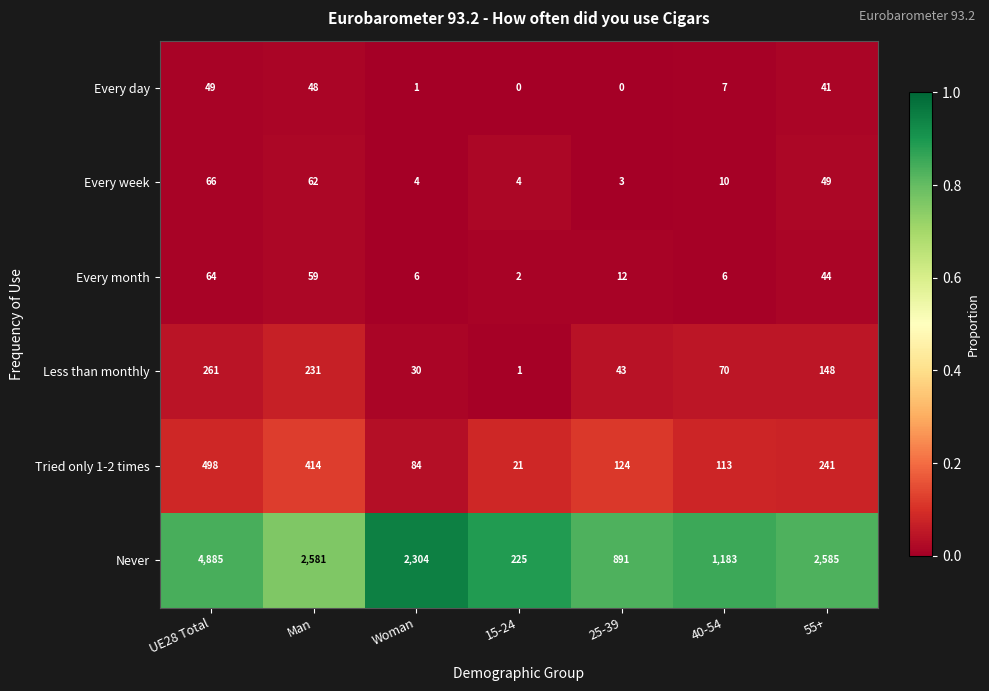

At which label does Never first exceed 2304?

UE28 Total